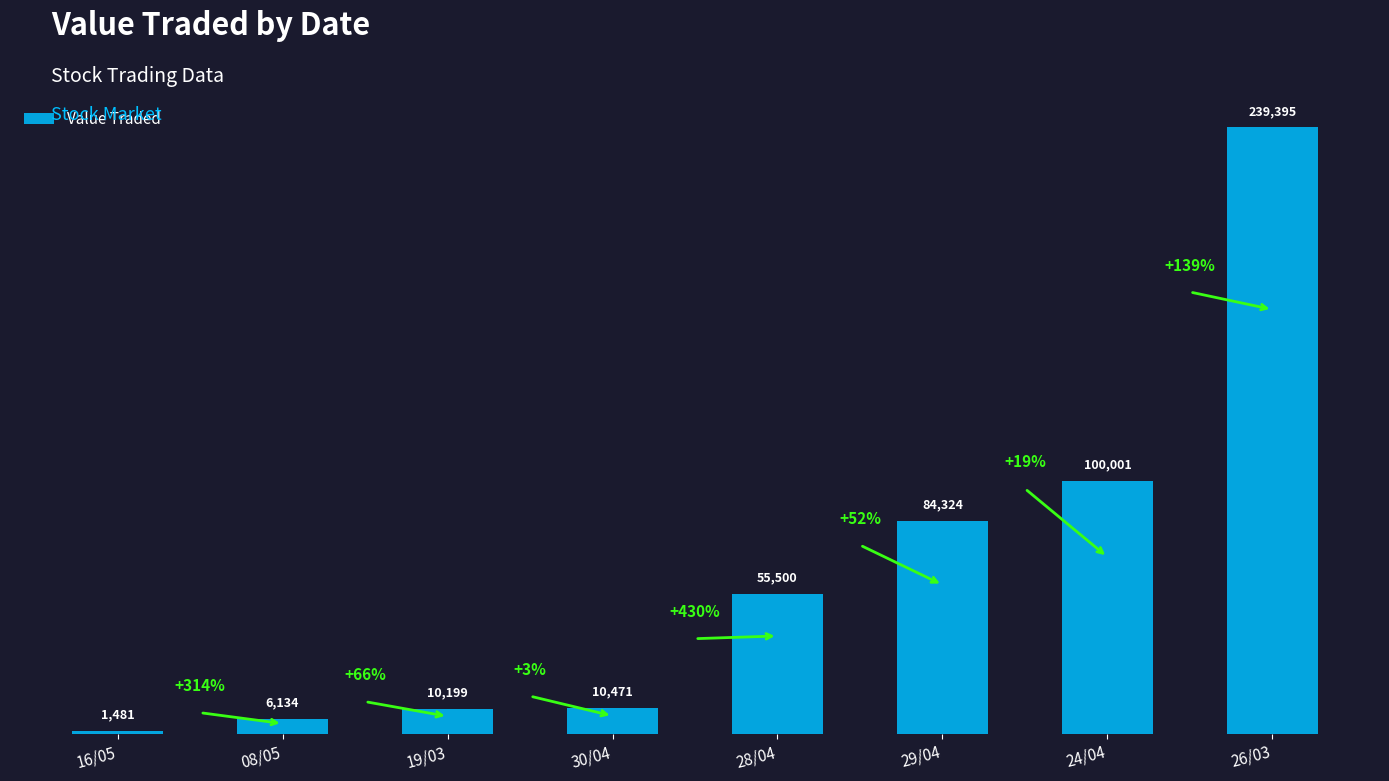

Between 26/03 and 16/05, which is larger?

26/03